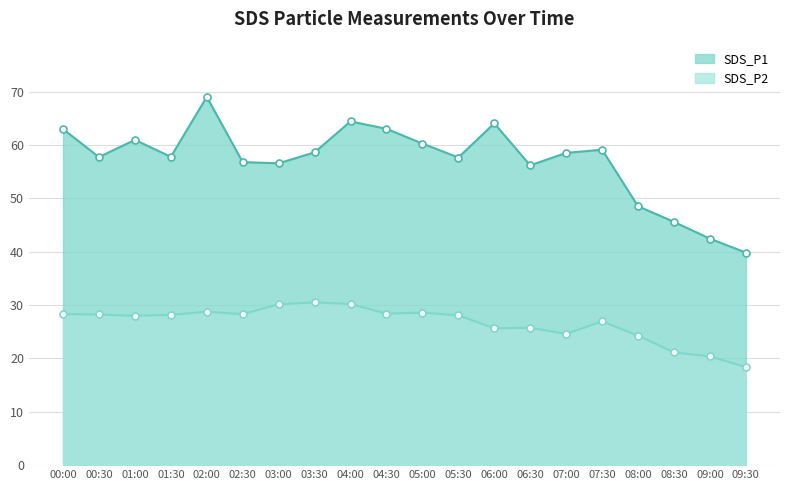

Reading left to right, transcribe all the data shown in this chart.

SDS_P1: 63.0	57.8	61.0	57.8	69.0	56.8	56.6	58.6	64.4	63.0	60.3	57.7	64.1	56.2	58.5	59.1	48.5	45.6	42.5	39.9
SDS_P2: 28.3	28.2	28.0	28.2	28.8	28.3	30.1	30.5	30.2	28.4	28.6	28.1	25.6	25.8	24.6	26.9	24.3	21.1	20.4	18.4